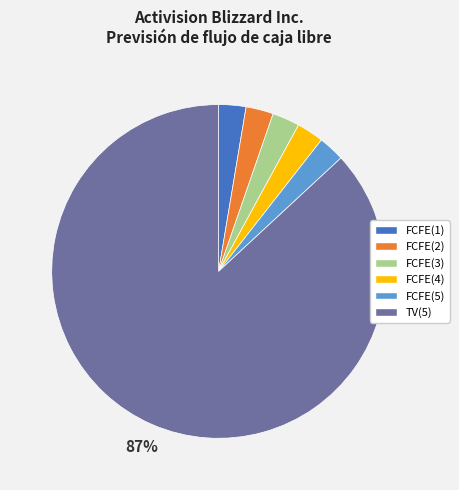

Is the sum of FCFE(4) and FCFE(5) greater than half?

No